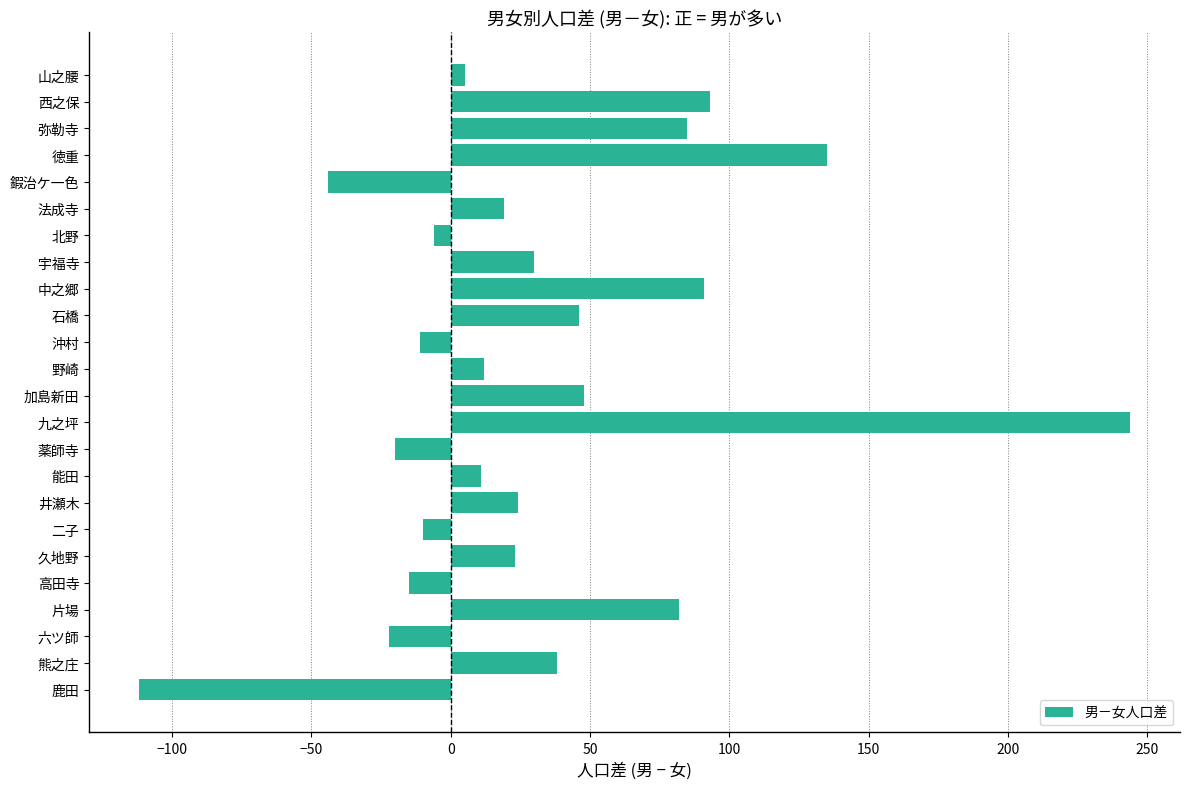

What value does the data have at 弥勒寺?

85